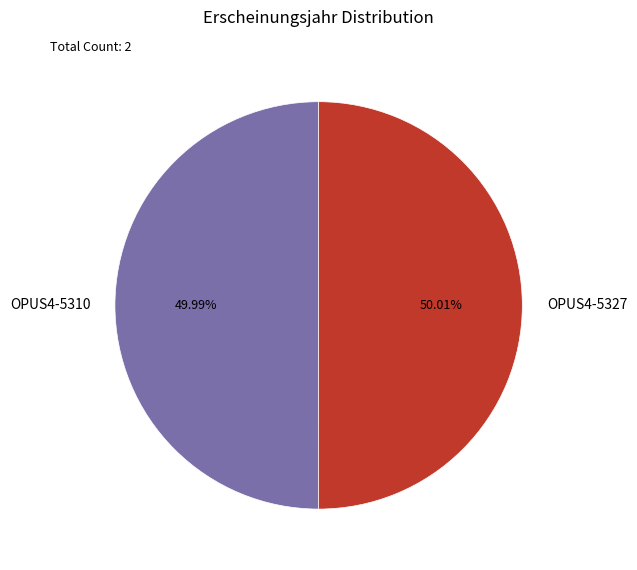

Approximately how many times larger is the value at OPUS4-5327 compared to OPUS4-5310?

1.0